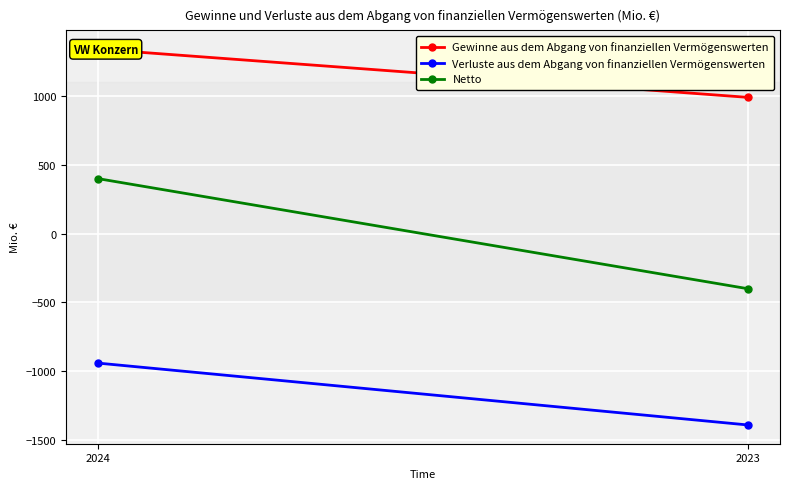

What is the spread (max minus min) of values at 2024?

2281